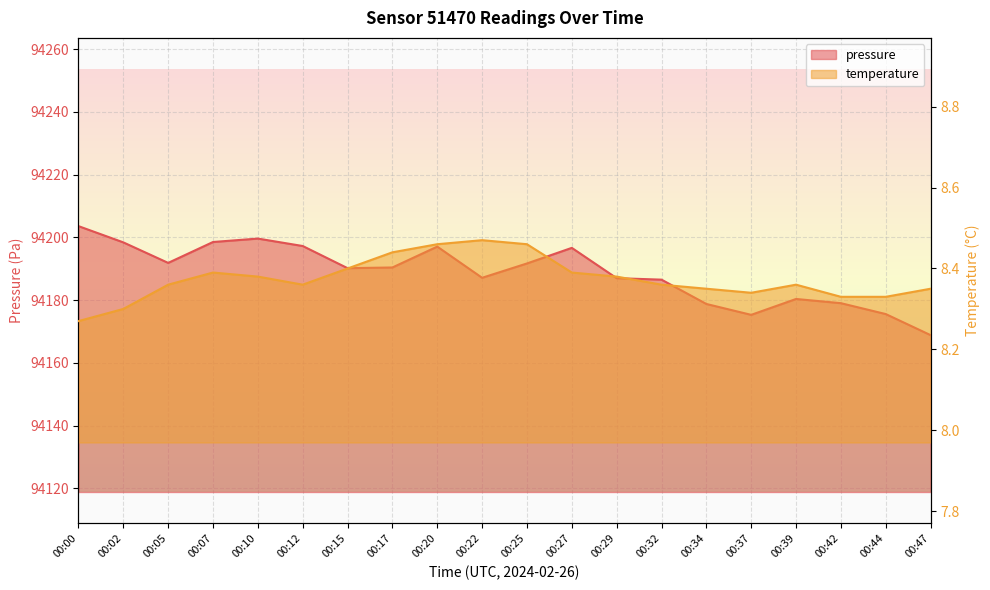

Is it true that pressure equals 94187.1 at 00:22?

True